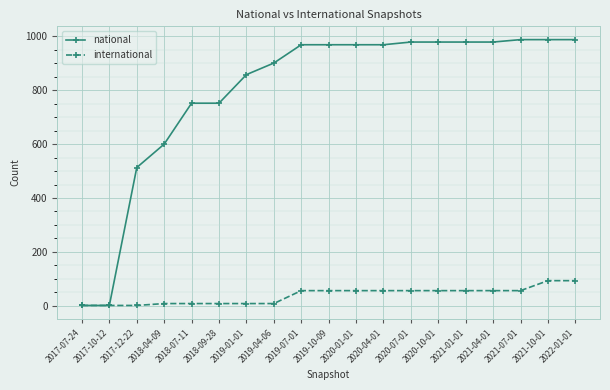

Is it true that international equals 1 at 2017-07-24?

True